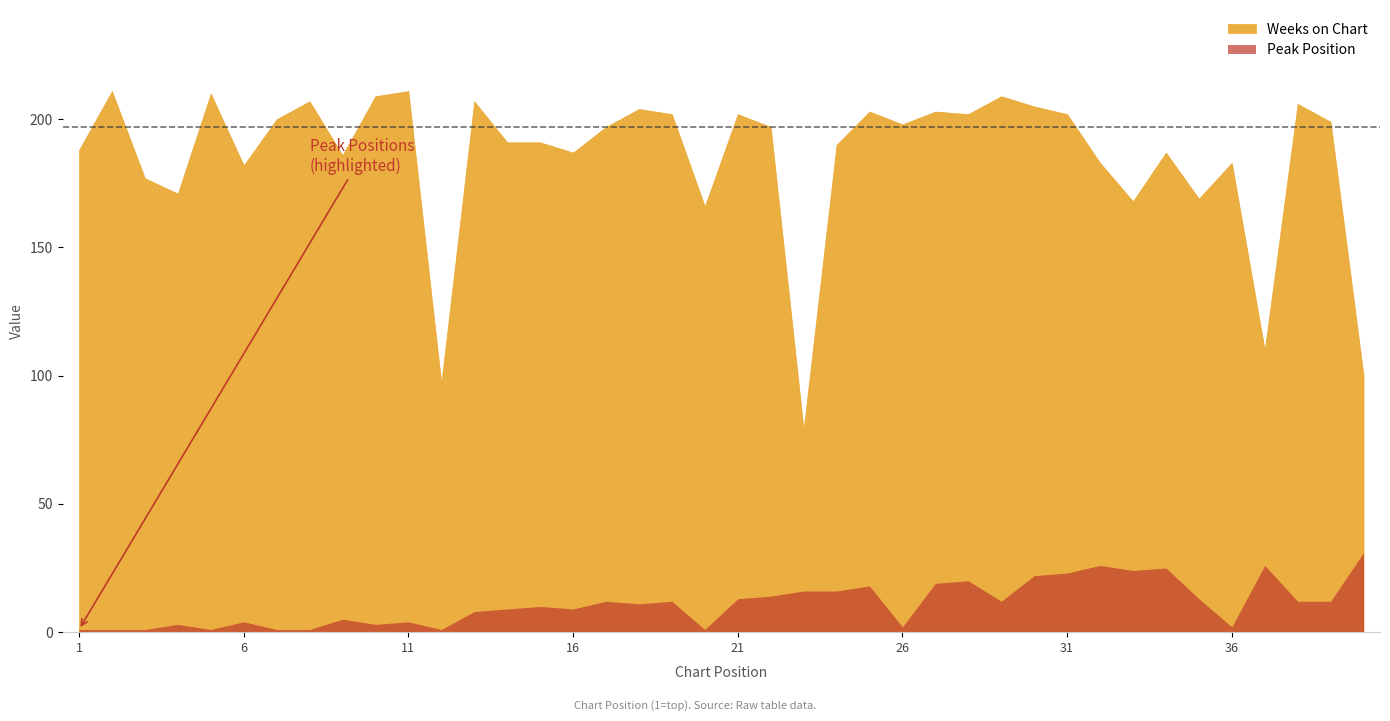

What is the lowest value of the Peak Position series?

1